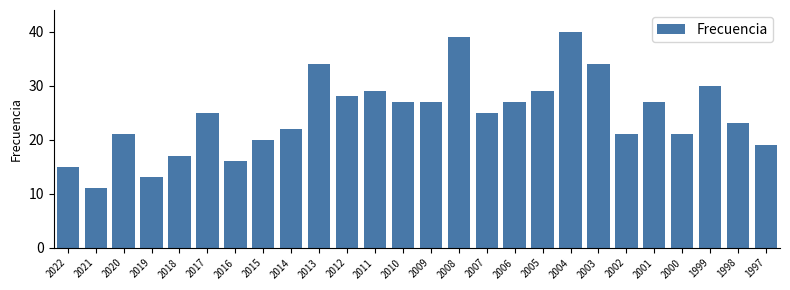

What is the sum of all values?

640